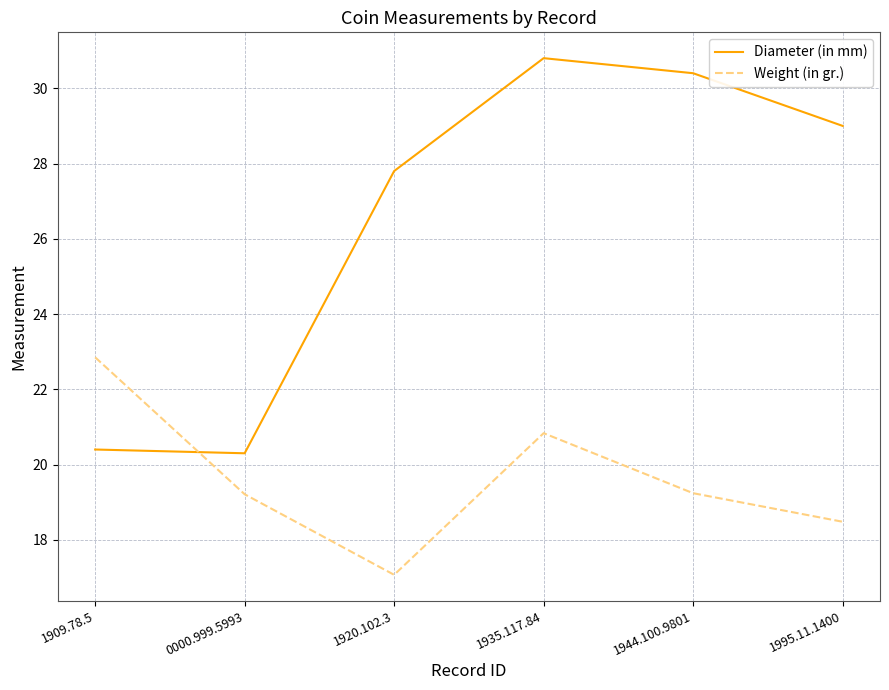

Where is the first local minimum for Diameter (in mm)?

0000.999.5993